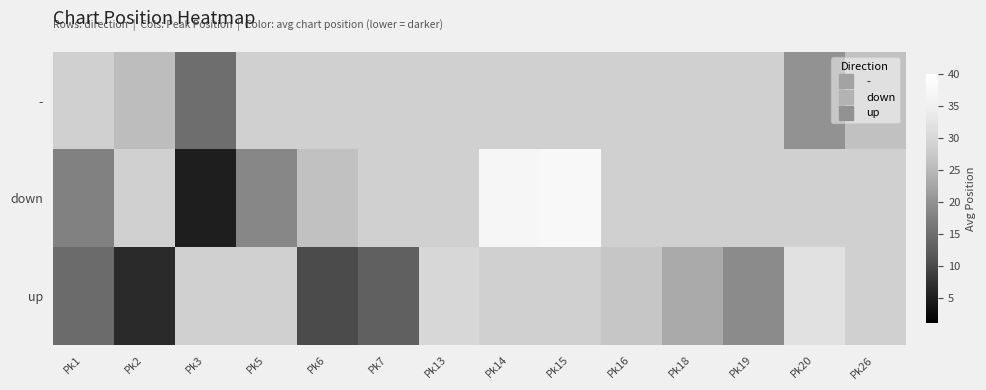

Which category has the lowest value across all series?

Pk3